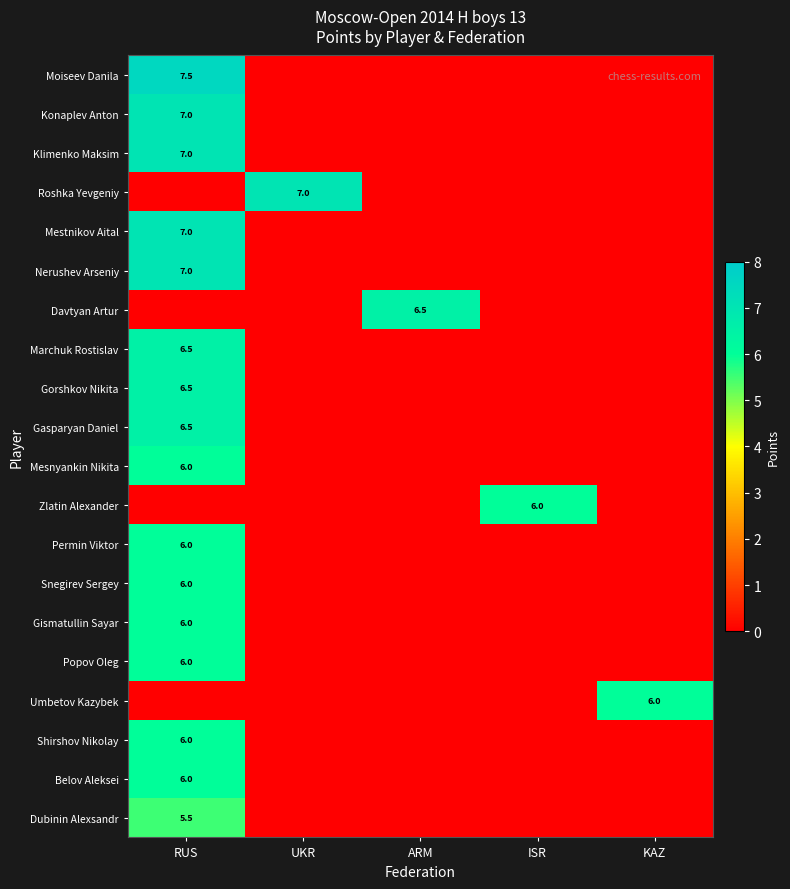

Between RUS and ARM, which is larger?

RUS